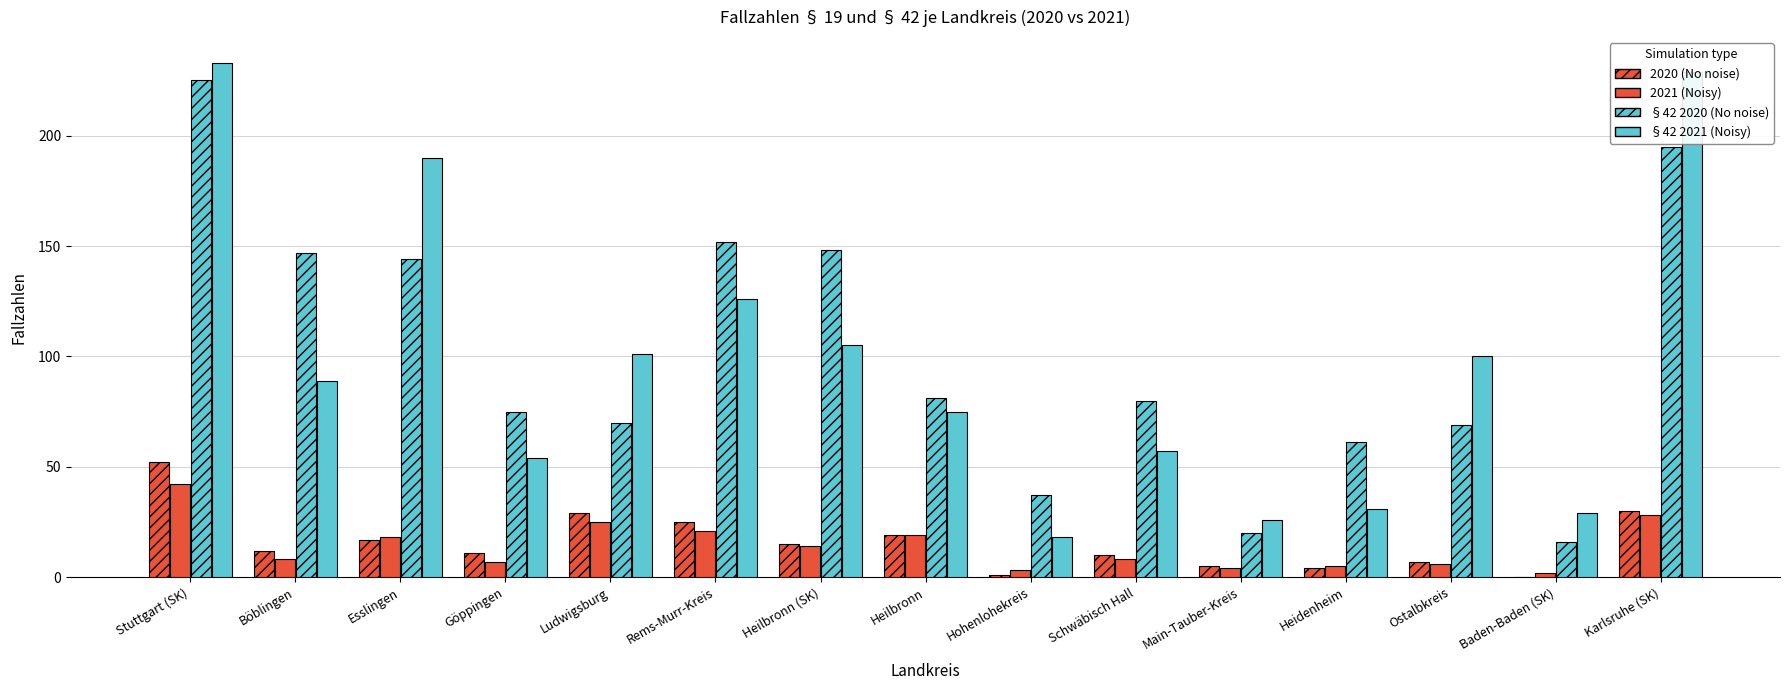

Does the chart contain stacked bars?

No